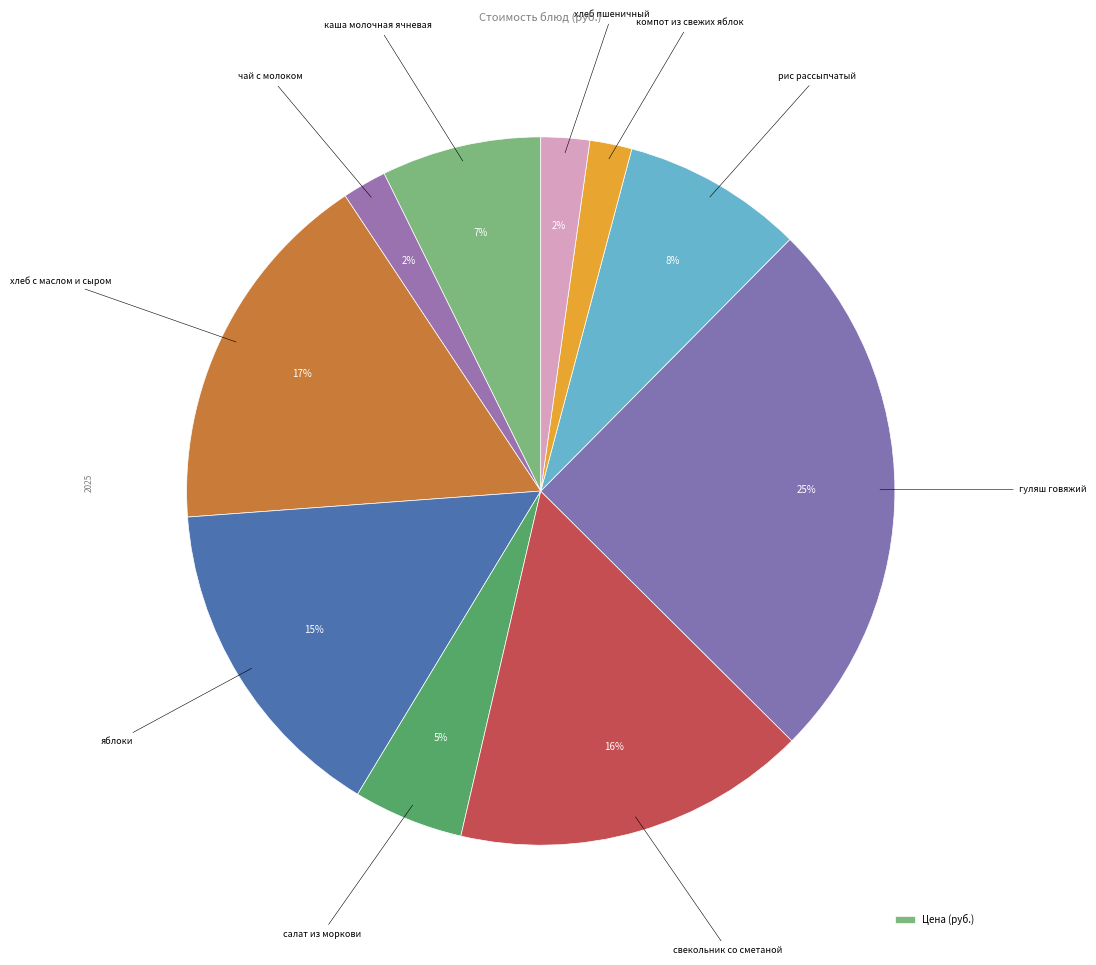

Count the number of slices in the pie.

10